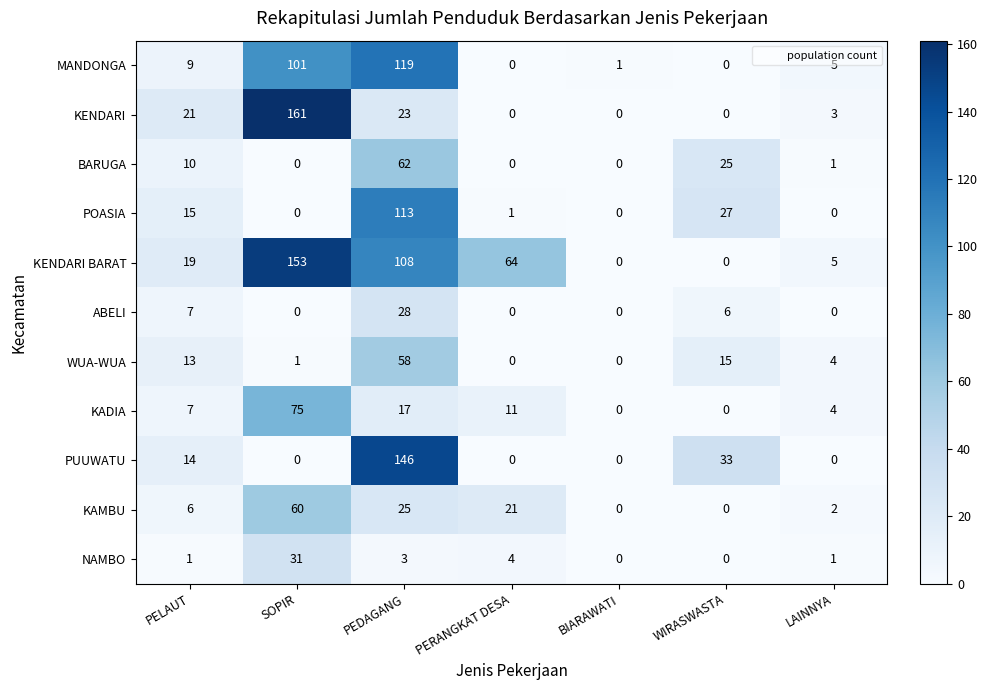

Which series has the largest total across all categories?

KENDARI BARAT